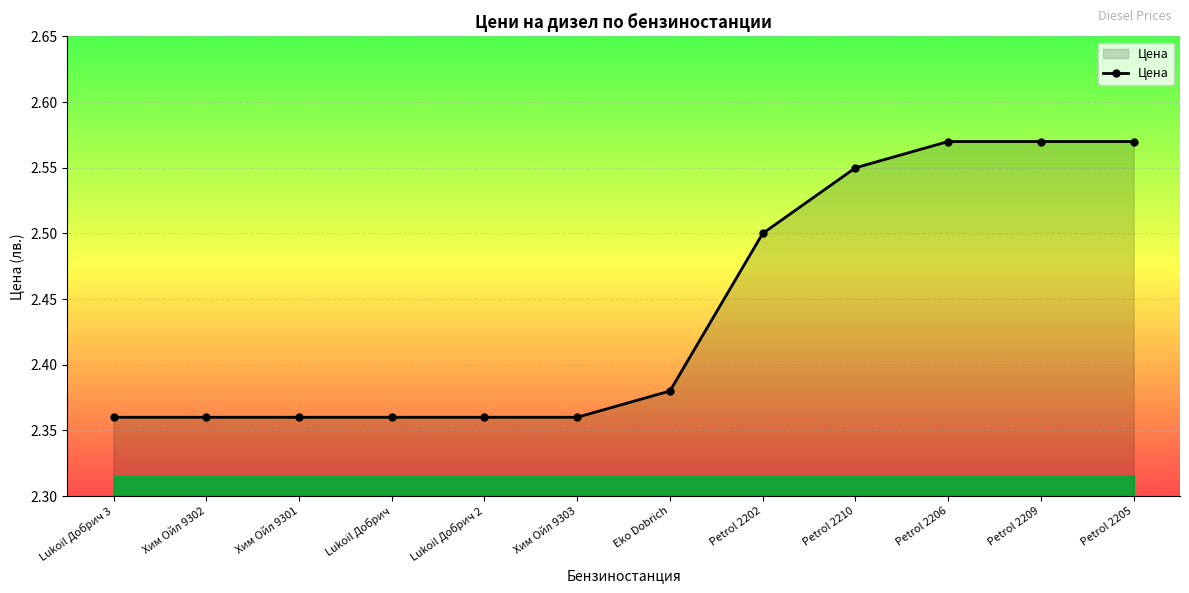

True or false: the data shows 1.0 at Petrol 2205.

False